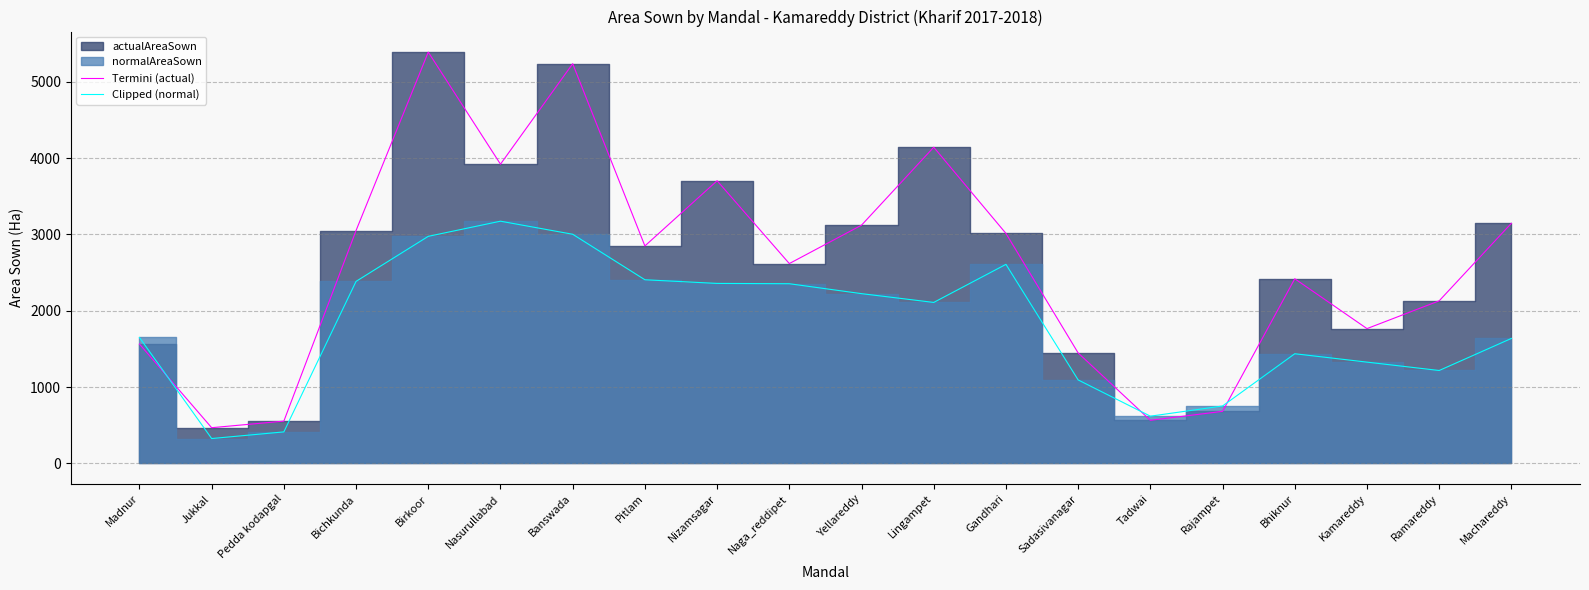

Which label corresponds to the smallest value in the chart?

Jukkal